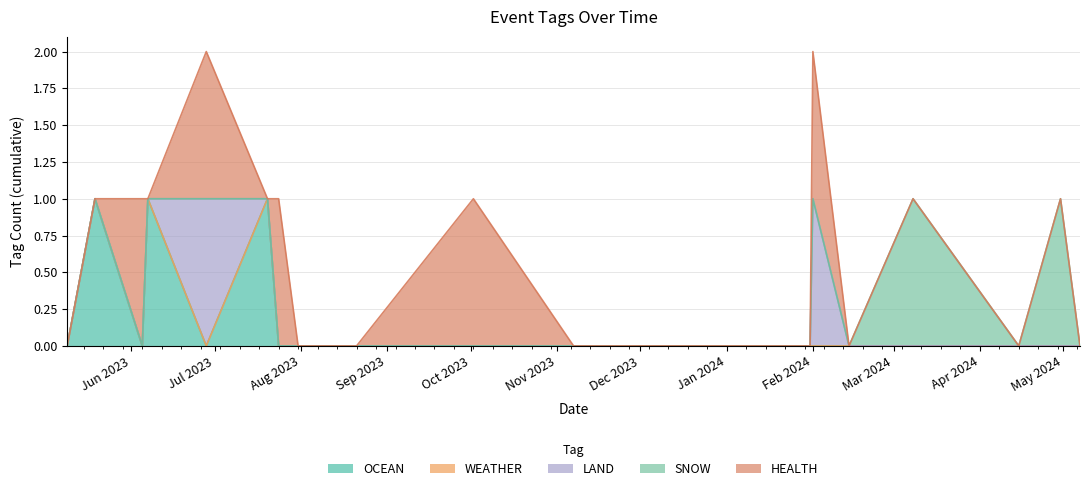

Reading right to left, extract all data points from this chart.

OCEAN: 2024-05-07=0	2024-04-30=0	2024-04-15=0	2024-03-08=0	2024-02-14=0	2024-02-01=0	2024-01-31=0	2023-12-28=0	2023-12-03=0	2023-11-26=0	2023-11-26=0	2023-11-07=0	2023-10-02=0	2023-08-21=0	2023-08-17=0	2023-08-03=0	2023-07-31=0	2023-07-24=0	2023-07-20=1	2023-06-28=0	2023-06-07=1	2023-06-05=0	2023-05-19=1	2023-05-09=0
WEATHER: 2024-05-07=0	2024-04-30=0	2024-04-15=0	2024-03-08=0	2024-02-14=0	2024-02-01=0	2024-01-31=0	2023-12-28=0	2023-12-03=0	2023-11-26=0	2023-11-26=0	2023-11-07=0	2023-10-02=0	2023-08-21=0	2023-08-17=0	2023-08-03=0	2023-07-31=0	2023-07-24=0	2023-07-20=0	2023-06-28=0	2023-06-07=0	2023-06-05=0	2023-05-19=0	2023-05-09=0
LAND: 2024-05-07=0	2024-04-30=0	2024-04-15=0	2024-03-08=0	2024-02-14=0	2024-02-01=1	2024-01-31=0	2023-12-28=0	2023-12-03=0	2023-11-26=0	2023-11-26=0	2023-11-07=0	2023-10-02=0	2023-08-21=0	2023-08-17=0	2023-08-03=0	2023-07-31=0	2023-07-24=0	2023-07-20=0	2023-06-28=1	2023-06-07=0	2023-06-05=0	2023-05-19=0	2023-05-09=0
SNOW: 2024-05-07=0	2024-04-30=1	2024-04-15=0	2024-03-08=1	2024-02-14=0	2024-02-01=0	2024-01-31=0	2023-12-28=0	2023-12-03=0	2023-11-26=0	2023-11-26=0	2023-11-07=0	2023-10-02=0	2023-08-21=0	2023-08-17=0	2023-08-03=0	2023-07-31=0	2023-07-24=0	2023-07-20=0	2023-06-28=0	2023-06-07=0	2023-06-05=0	2023-05-19=0	2023-05-09=0
HEALTH: 2024-05-07=0	2024-04-30=0	2024-04-15=0	2024-03-08=0	2024-02-14=0	2024-02-01=1	2024-01-31=0	2023-12-28=0	2023-12-03=0	2023-11-26=0	2023-11-26=0	2023-11-07=0	2023-10-02=1	2023-08-21=0	2023-08-17=0	2023-08-03=0	2023-07-31=0	2023-07-24=1	2023-07-20=0	2023-06-28=1	2023-06-07=0	2023-06-05=1	2023-05-19=0	2023-05-09=0